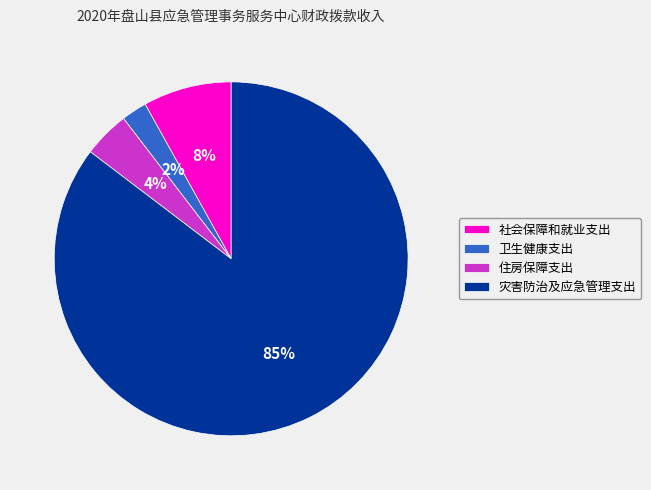

To the nearest percent, what is the combined percentage of 住房保障支出 and 灾害防治及应急管理支出?

90%